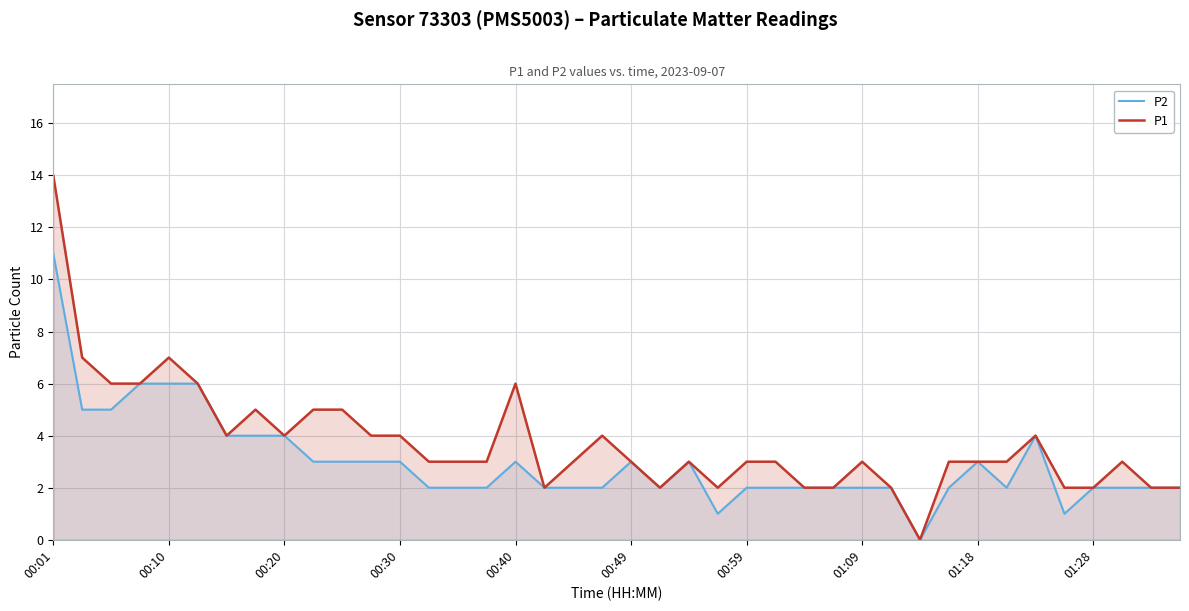

What is the sum of all P1 values?

150